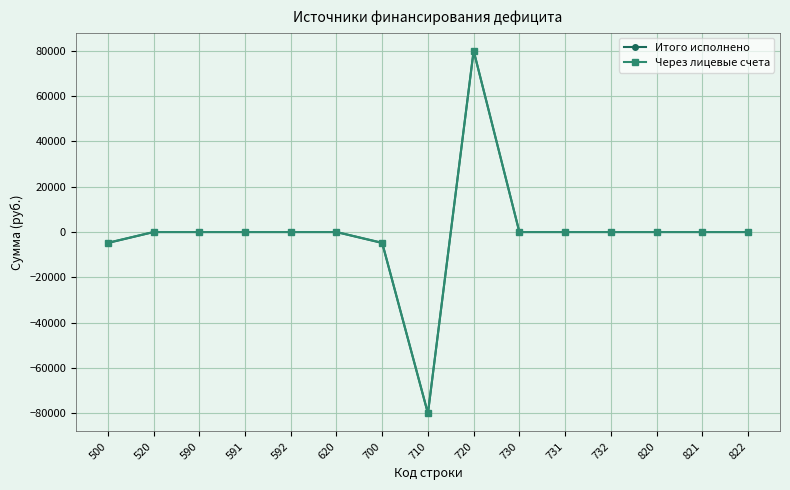

Which label corresponds to the smallest value in the chart?

710